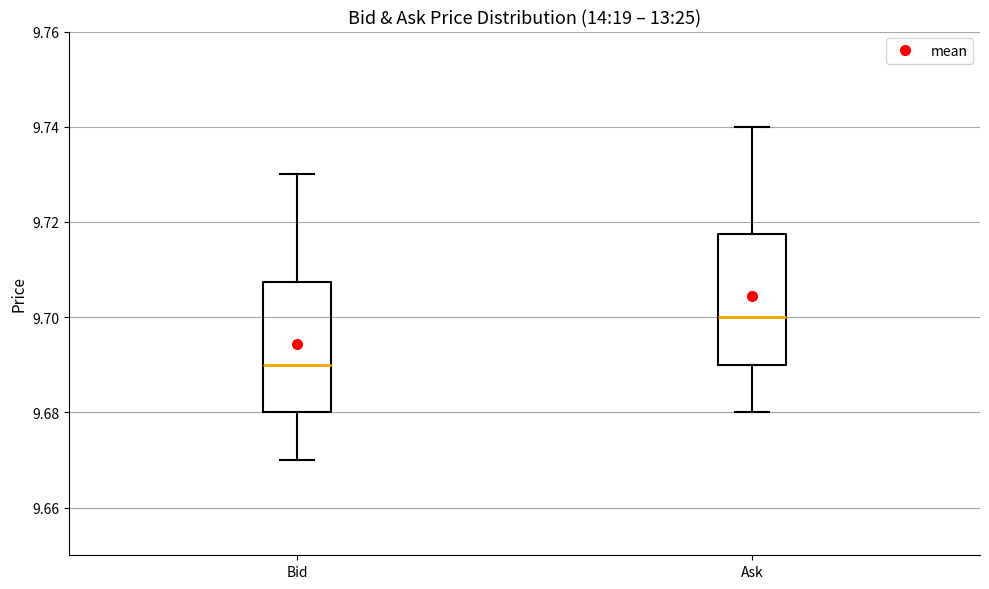

Reading left to right, read every box against the y-axis: the position of its median line, the range the box covers, and the ends of its whiskers. The values are not printed on the chart, so give them approximately, as read against the axis.

Bid: median 9.690, box 9.680 to 9.708, whiskers 9.670 to 9.730
Ask: median 9.700, box 9.690 to 9.718, whiskers 9.680 to 9.740